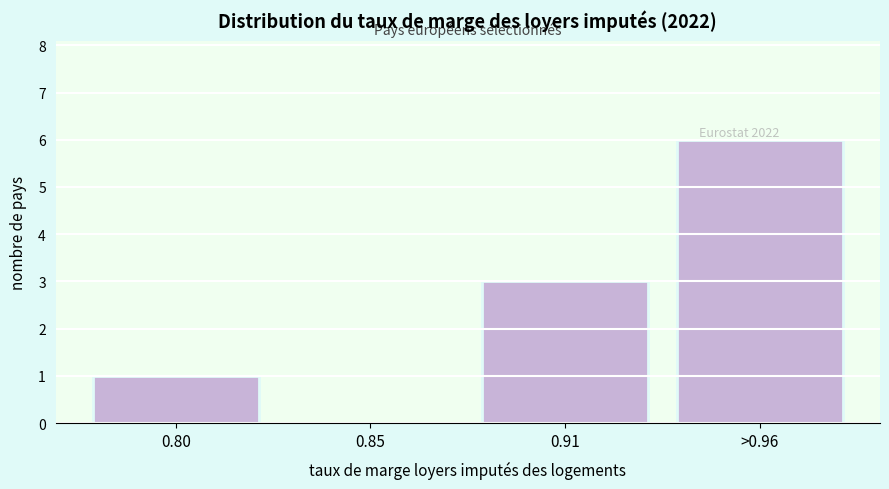

Reading left to right, extract all data points from this chart.

0.80=1	0.85=0	0.91=3	>0.96=6